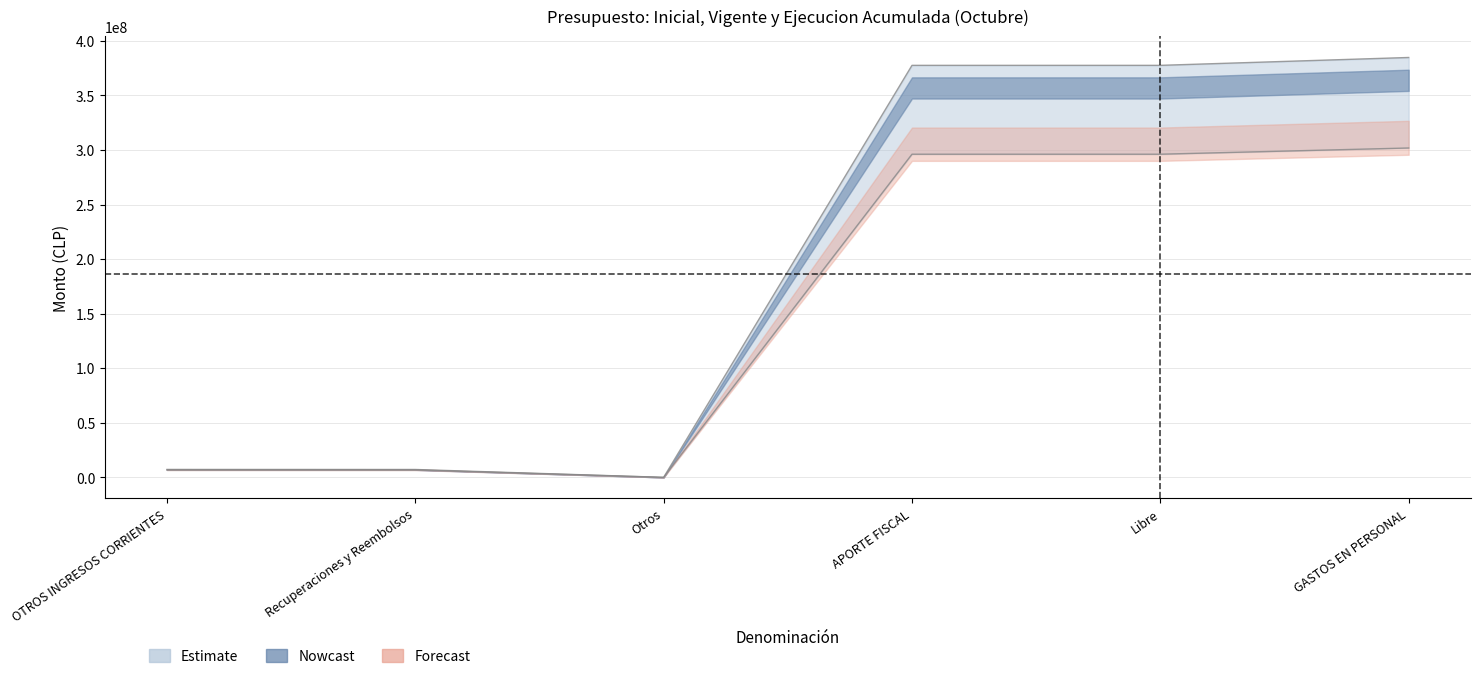

At which label does Presupuesto Inicial reach its peak?

GASTOS EN PERSONAL